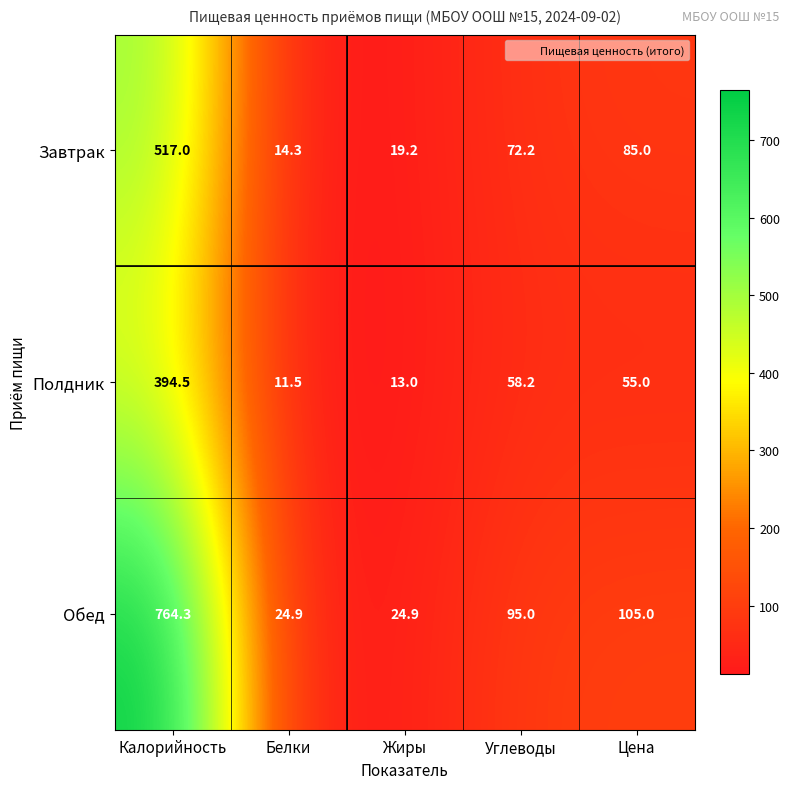

The Полдник series shows 13.0 at Жиры. True or false?

True